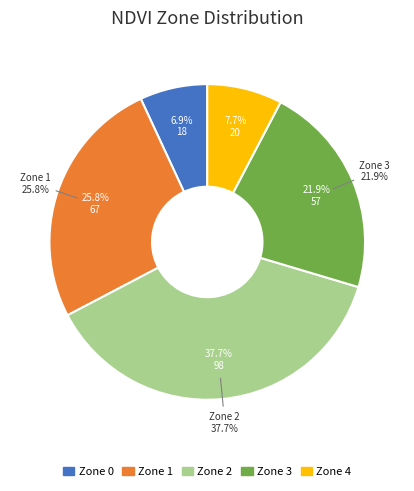

To the nearest percent, what is the difference between the largest and smallest slice percentages?

31%